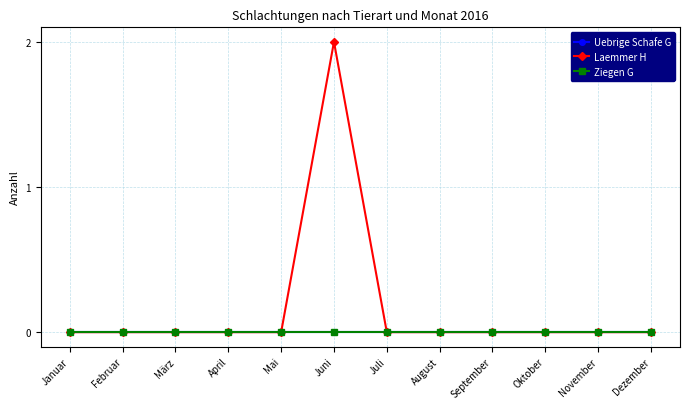

Is this an area chart (filled region under the line)?

No